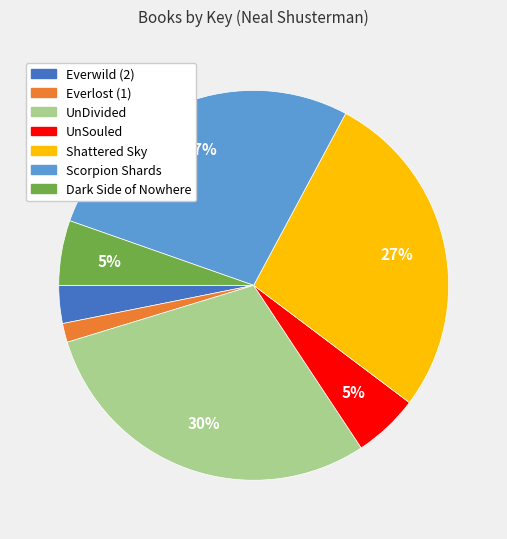

Is there a majority slice in this chart?

No